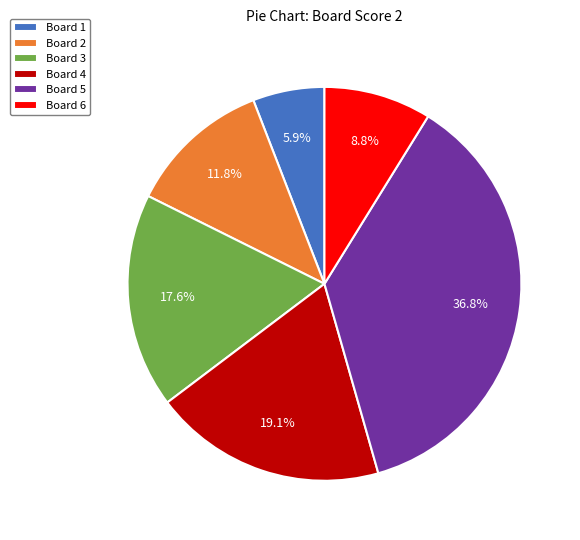

Rank the categories by value from highest to lowest.

Board 5, Board 4, Board 3, Board 2, Board 6, Board 1